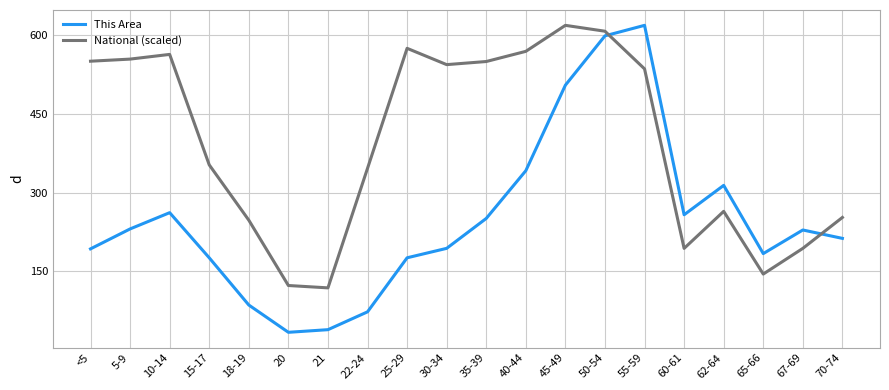

What is the difference between the highest and lowest values at 70-74?

39.9